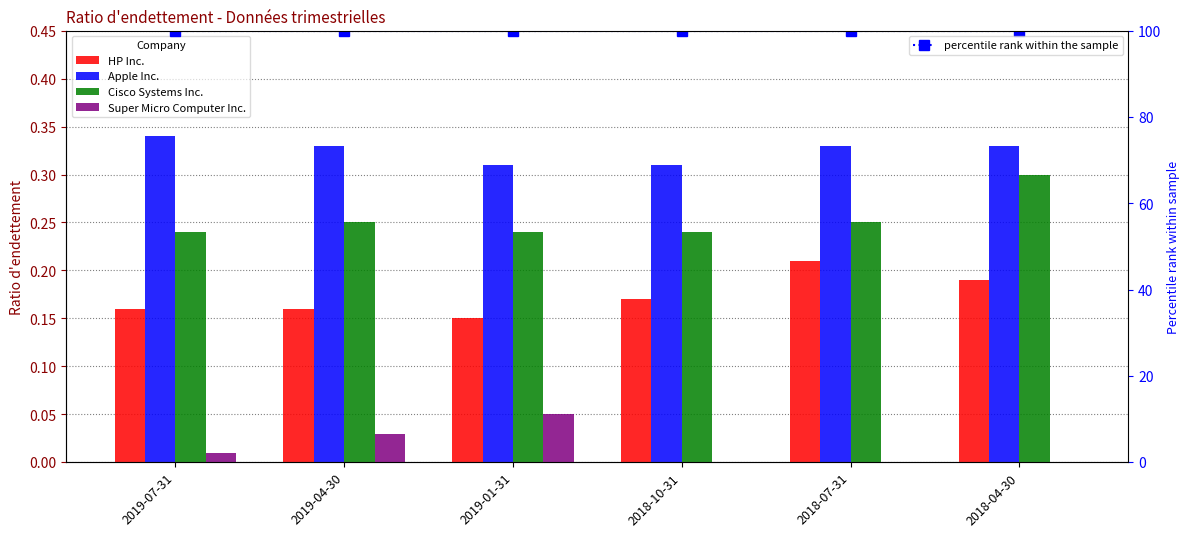

What is the total value across all series at 2019-04-30?

100.8